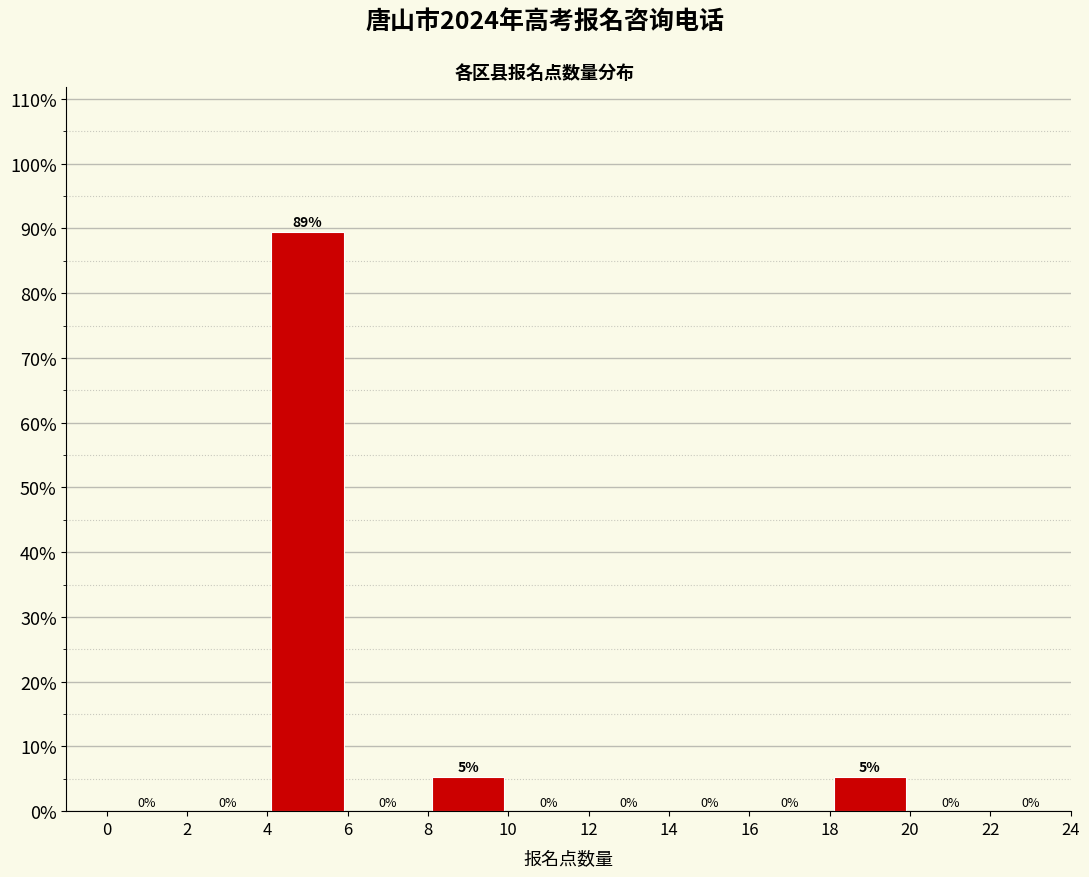

Over which range of the x-axis is the bar tallest?

4 to 6